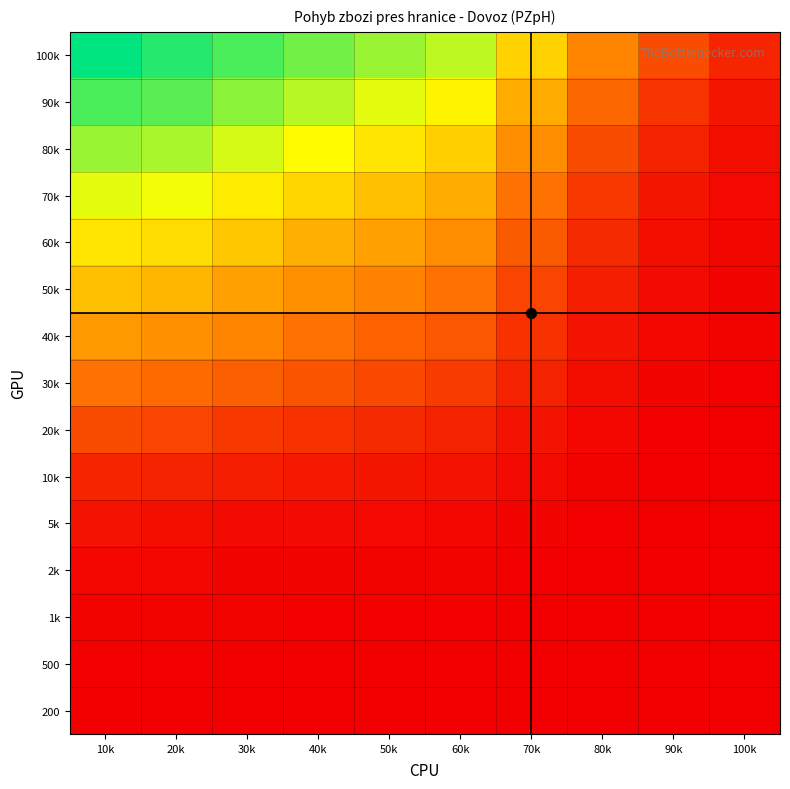

Reading left to right, what are all the values shown in this chart?

100k: 10k=100.0	20k=95.0	30k=90.0	40k=85.0	50k=80.0	60k=75.0	70k=55.0	80k=35.0	90k=20.0	100k=10.0
90k: 10k=90.0	20k=88.0	30k=82.0	40k=76.0	50k=70.0	60k=64.0	70k=45.0	80k=27.0	90k=14.0	100k=6.0
80k: 10k=80.0	20k=78.0	30k=72.0	40k=66.0	50k=60.0	60k=54.0	70k=37.0	80k=20.0	90k=9.0	100k=4.0
70k: 10k=70.0	20k=68.0	30k=62.0	40k=56.0	50k=50.0	60k=45.0	70k=30.0	80k=15.0	90k=6.0	100k=2.5
60k: 10k=60.0	20k=58.0	30k=52.0	40k=46.0	50k=42.0	60k=37.0	70k=24.0	80k=11.0	90k=4.0	100k=1.8
50k: 10k=50.0	20k=48.0	30k=42.0	40k=38.0	50k=34.0	60k=30.0	70k=18.0	80k=8.0	90k=3.0	100k=1.2
40k: 10k=40.0	20k=38.0	30k=35.0	40k=30.0	50k=26.0	60k=23.0	70k=13.0	80k=5.0	90k=2.0	100k=0.8
30k: 10k=30.0	20k=28.0	30k=25.0	40k=22.0	50k=19.0	60k=16.0	70k=9.0	80k=3.5	90k=1.2	100k=0.5
20k: 10k=20.0	20k=18.0	30k=15.0	40k=13.0	50k=11.0	60k=9.0	70k=5.0	80k=2.0	90k=0.7	100k=0.3
10k: 10k=10.0	20k=9.0	30k=8.0	40k=7.0	50k=6.0	60k=5.0	70k=3.0	80k=1.0	90k=0.3	100k=0.1
5k: 10k=5.0	20k=4.0	30k=3.0	40k=3.0	50k=2.5	60k=2.0	70k=1.2	80k=0.5	90k=0.1	100k=0.1
2k: 10k=2.0	20k=2.0	30k=1.5	40k=1.2	50k=1.0	60k=0.8	70k=0.5	80k=0.2	90k=0.1	100k=0.0
1k: 10k=1.0	20k=1.0	30k=0.8	40k=0.6	50k=0.5	60k=0.4	70k=0.2	80k=0.1	90k=0.0	100k=0.0
500: 10k=0.5	20k=0.4	30k=0.3	40k=0.2	50k=0.1	60k=0.1	70k=0.1	80k=0.0	90k=0.0	100k=0.0
200: 10k=0.2	20k=0.1	30k=0.1	40k=0.1	50k=0.0	60k=0.0	70k=0.0	80k=0.0	90k=0.0	100k=0.0